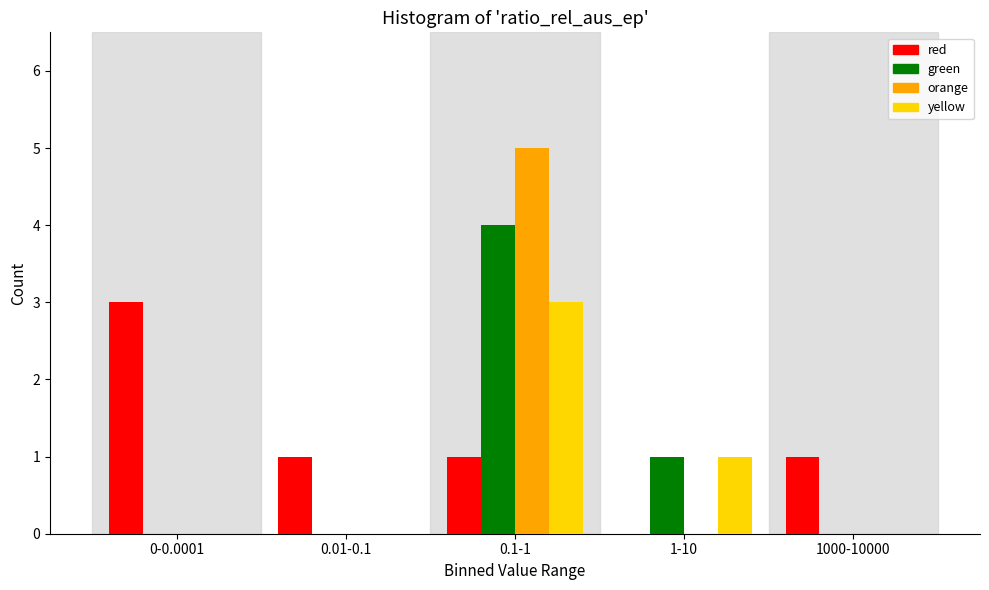

Reading left to right, extract all data points from this chart.

red: 0-0.0001=3	0.01-0.1=1	0.1-1=1	1-10=0	1000-10000=1
green: 0-0.0001=0	0.01-0.1=0	0.1-1=4	1-10=1	1000-10000=0
orange: 0-0.0001=0	0.01-0.1=0	0.1-1=5	1-10=0	1000-10000=0
yellow: 0-0.0001=0	0.01-0.1=0	0.1-1=3	1-10=1	1000-10000=0